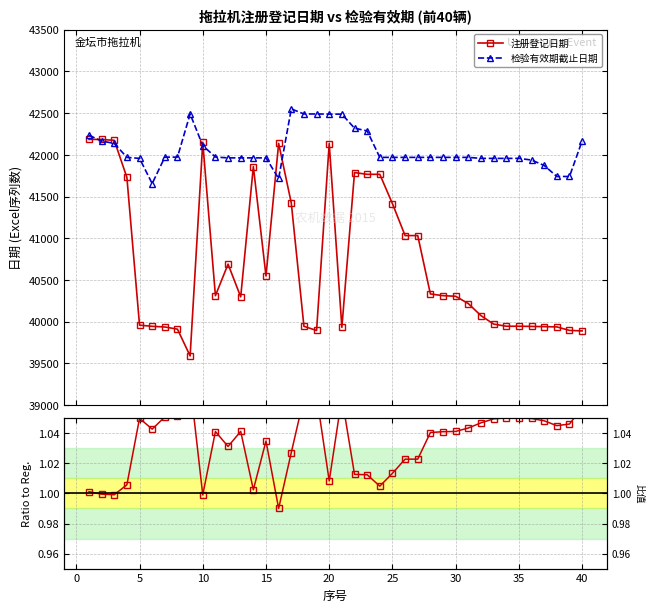

What are all the series names shown in the legend?

注册登记日期, 检验有效期截止日期, 截止/注册 比值